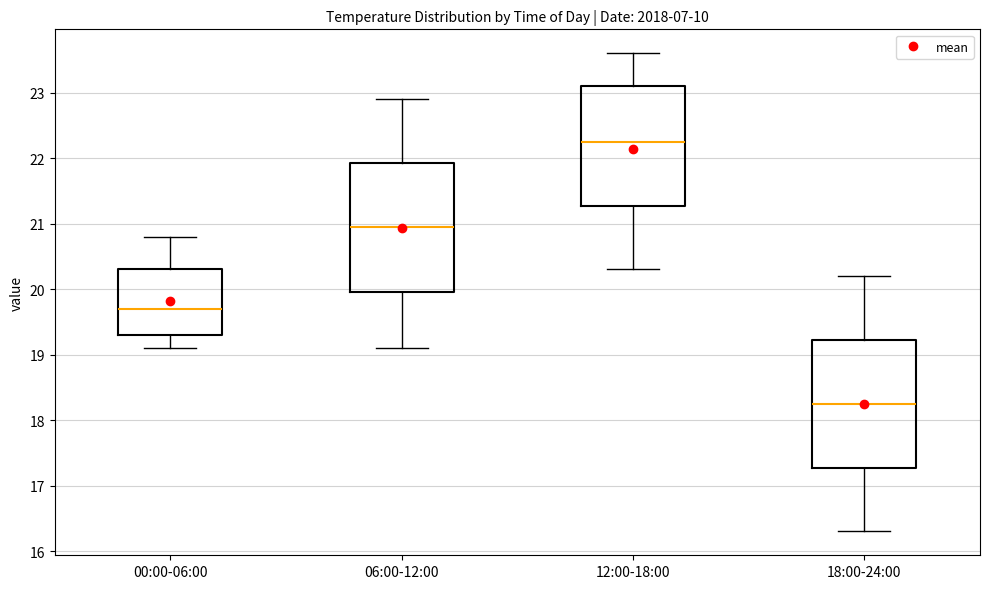

Where is the upper edge of the box for 18:00-24:00 on the y-axis? The values are not printed on the chart, so give them approximately, as read against the axis.

19.2